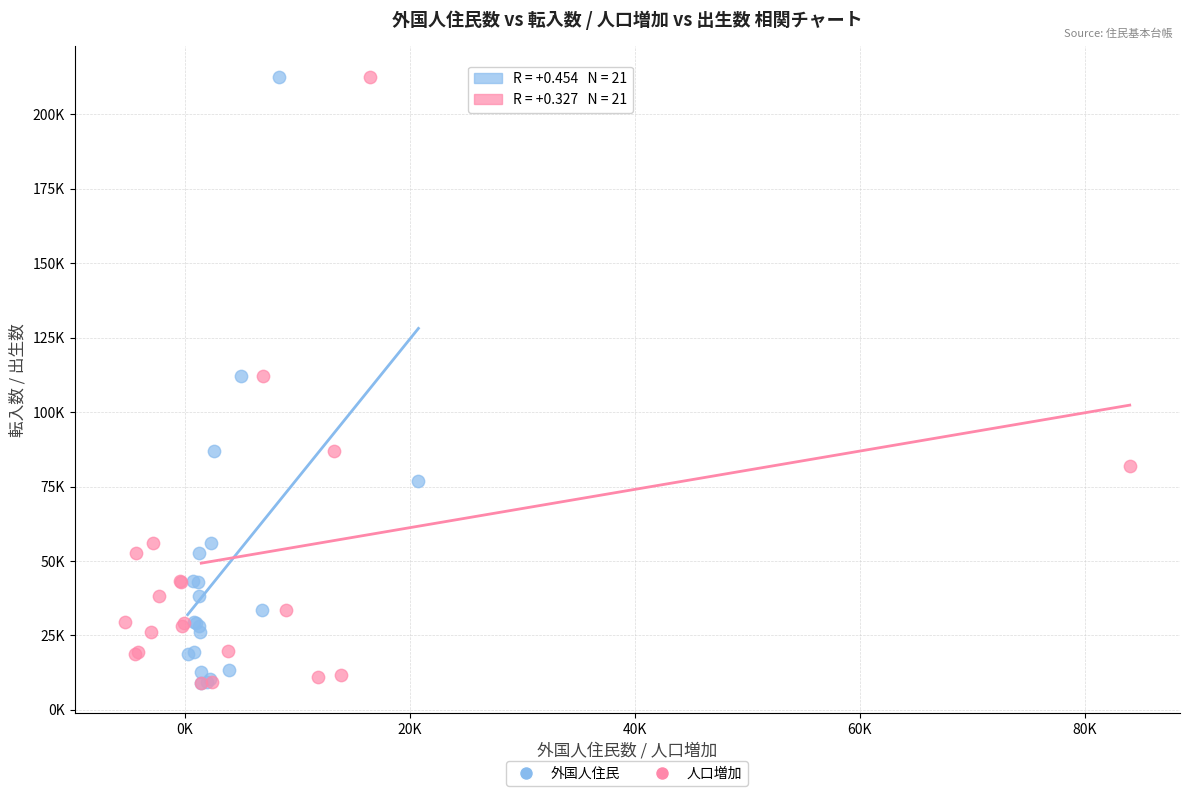

What are all the series names shown in the legend?

外国人住民, 人口増加